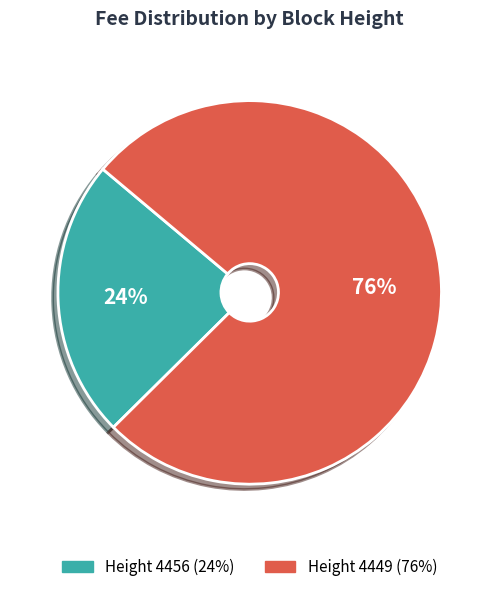

Which slice is the smallest?

Height 4456